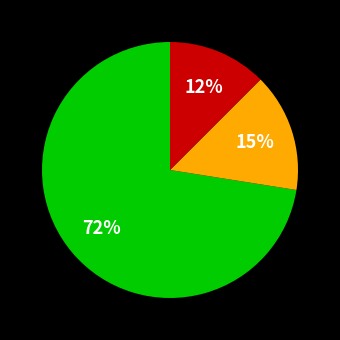

Is there a majority slice in this chart?

Yes